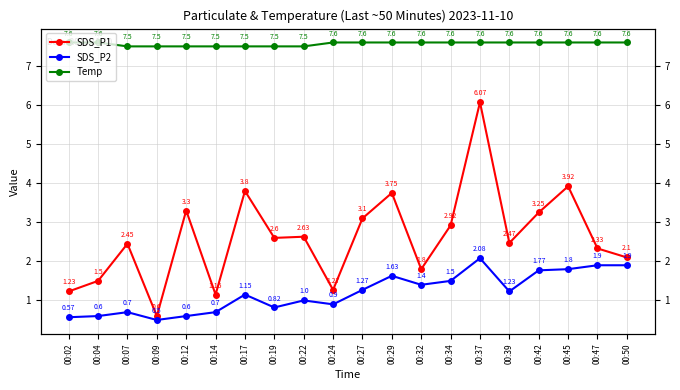

How many lines are shown in the chart?

3